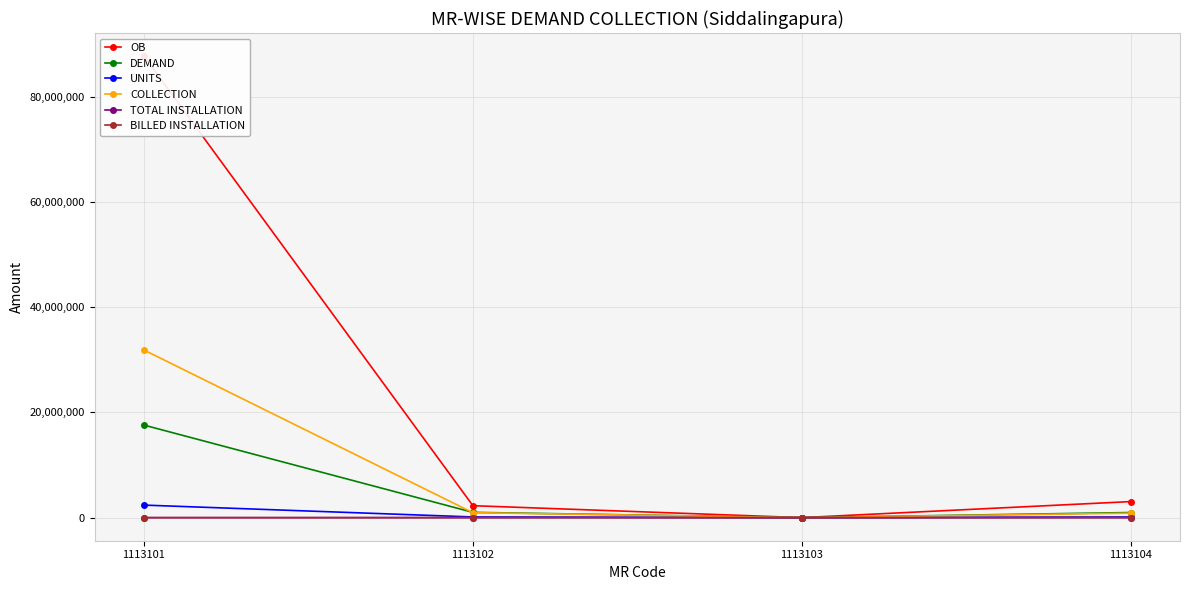

The DEMAND series shows 656353.0 at 1113102. True or false?

False